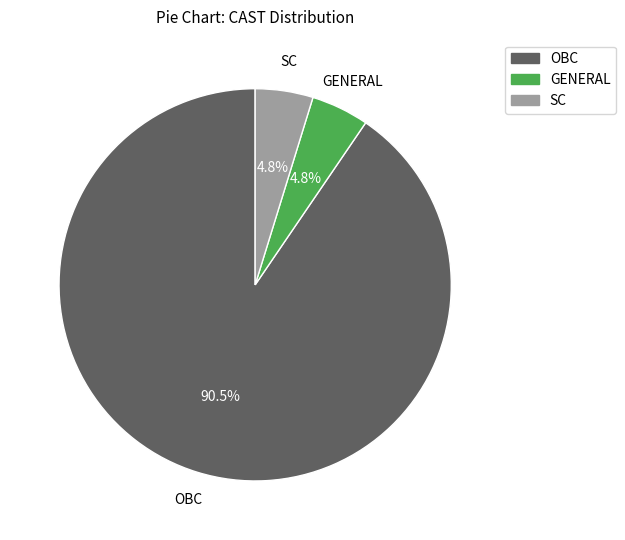

How many slices are in this pie chart?

3